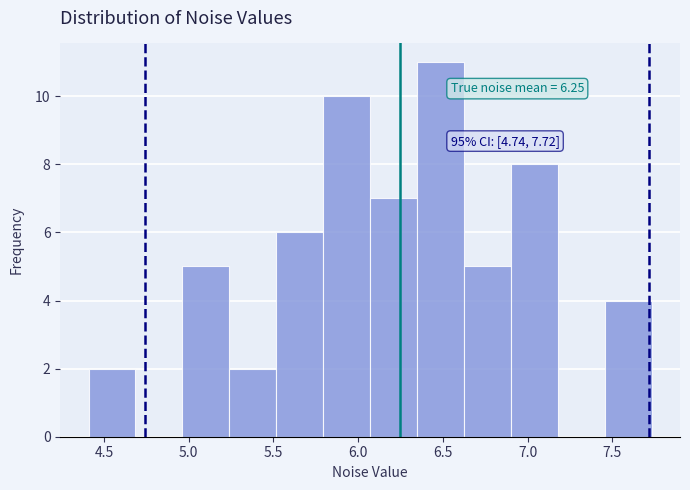

Over which range of the x-axis is the bar tallest?

6.35 to 6.65